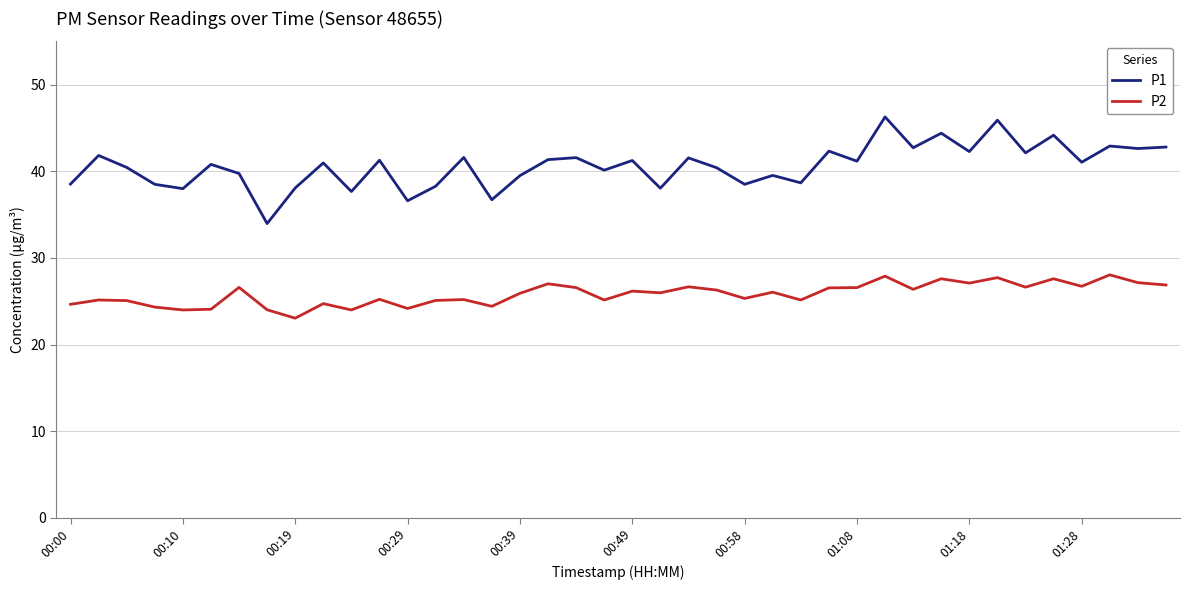

True or false: P2 and P1 cross at least once.

False